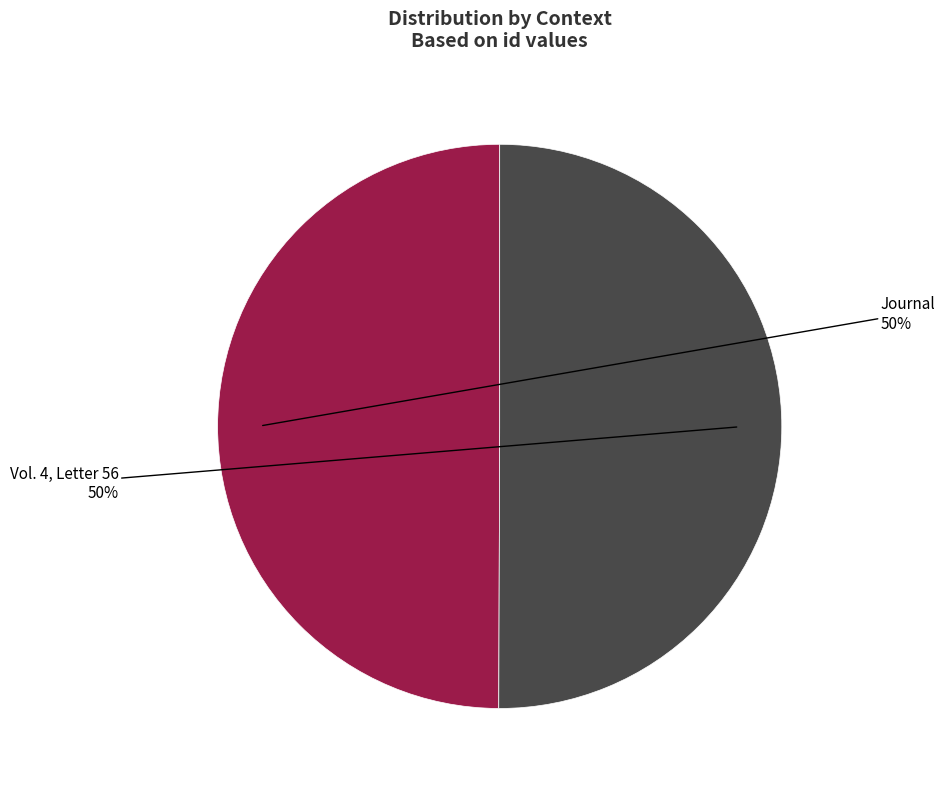

Approximately how many times larger is the value at Vol. 4, Letter 56 compared to Journal?

1.0